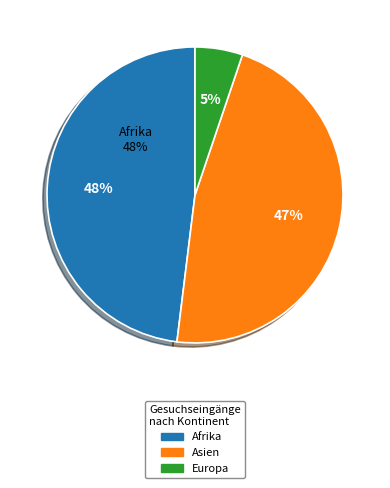

Is there a majority slice in this chart?

No